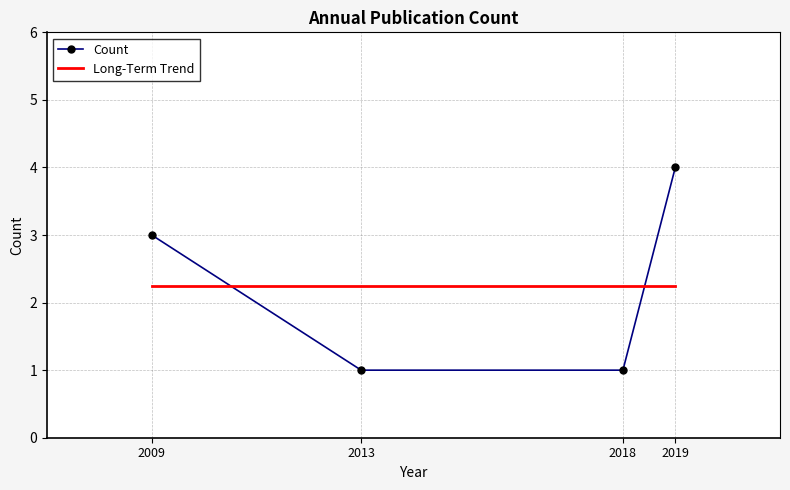

Is it true that Count equals 1.4 at 2013?

False